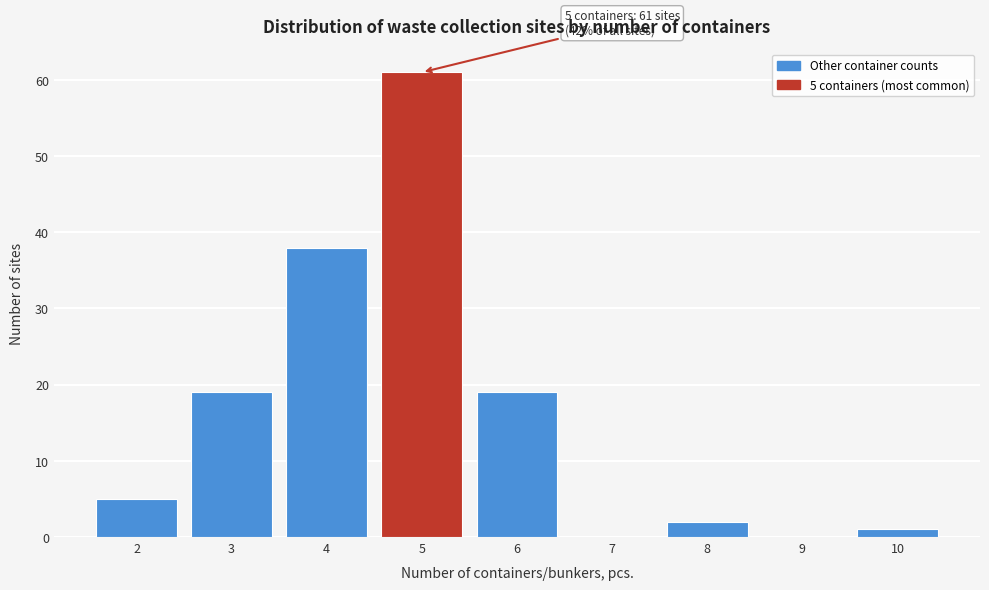

Which range on the x-axis has the tallest bar?

4.5 to 5.5